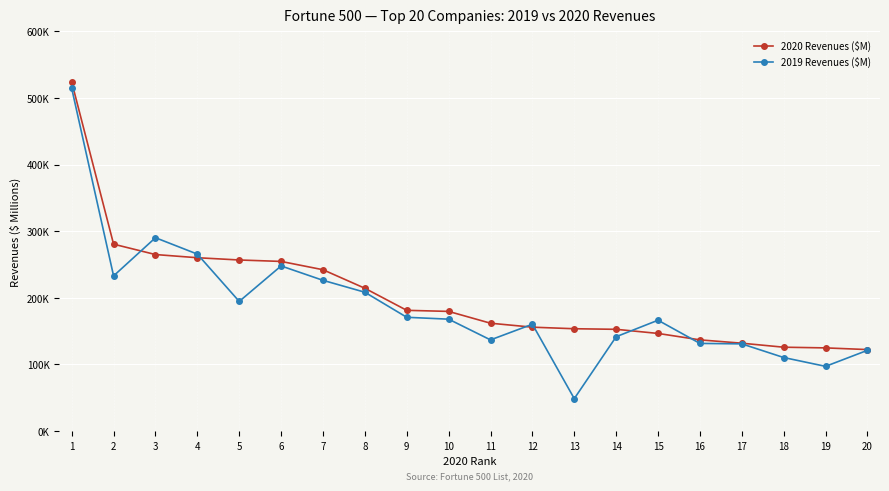

Between 13 and 18, which series saw the biggest shift?

2019 Revenues ($M)